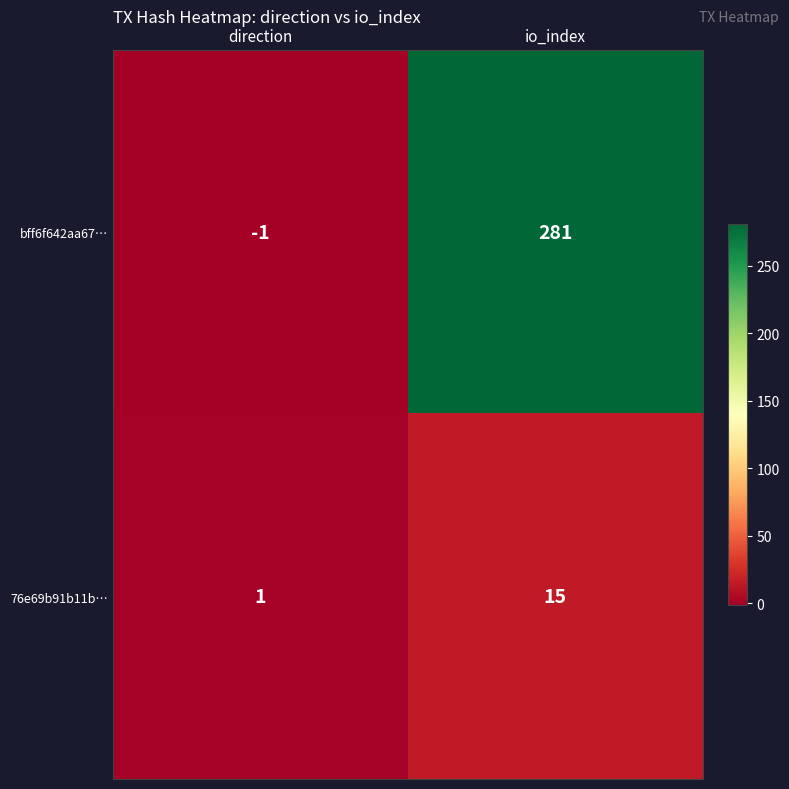

What is the smallest value displayed?

-1